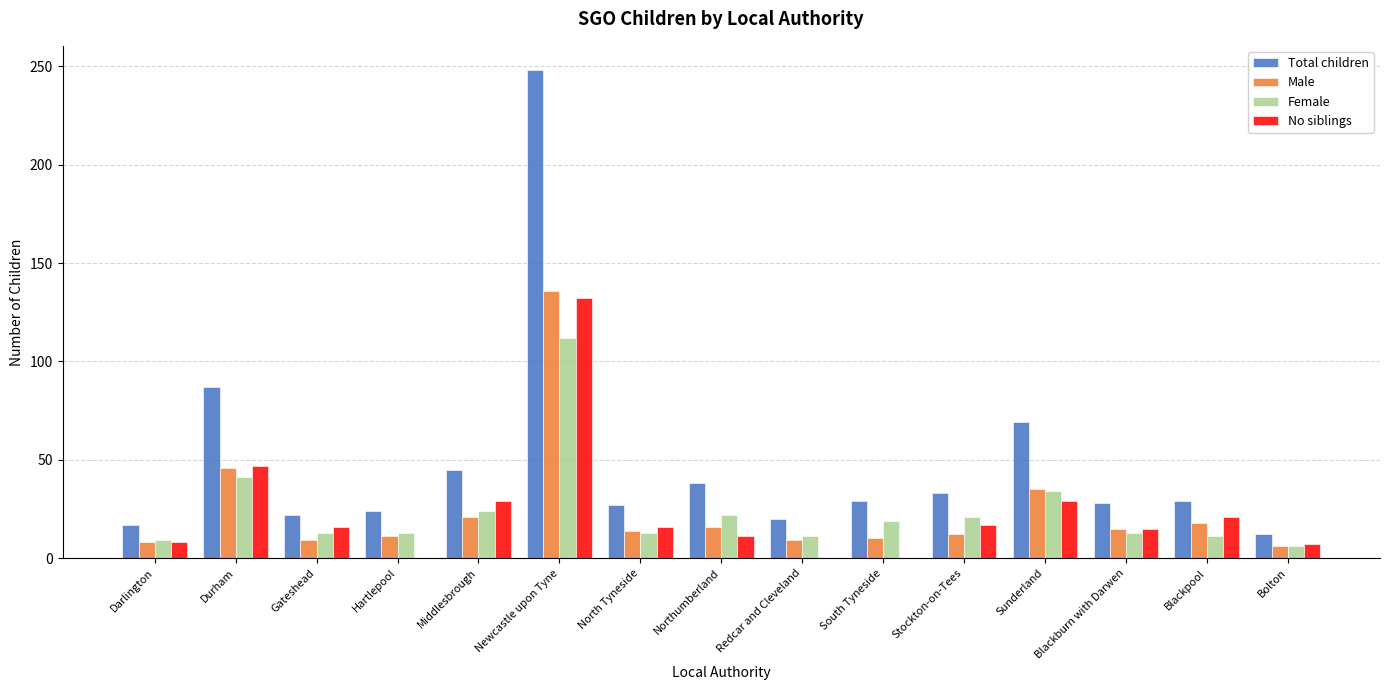

What is the average value of the Female series?

24